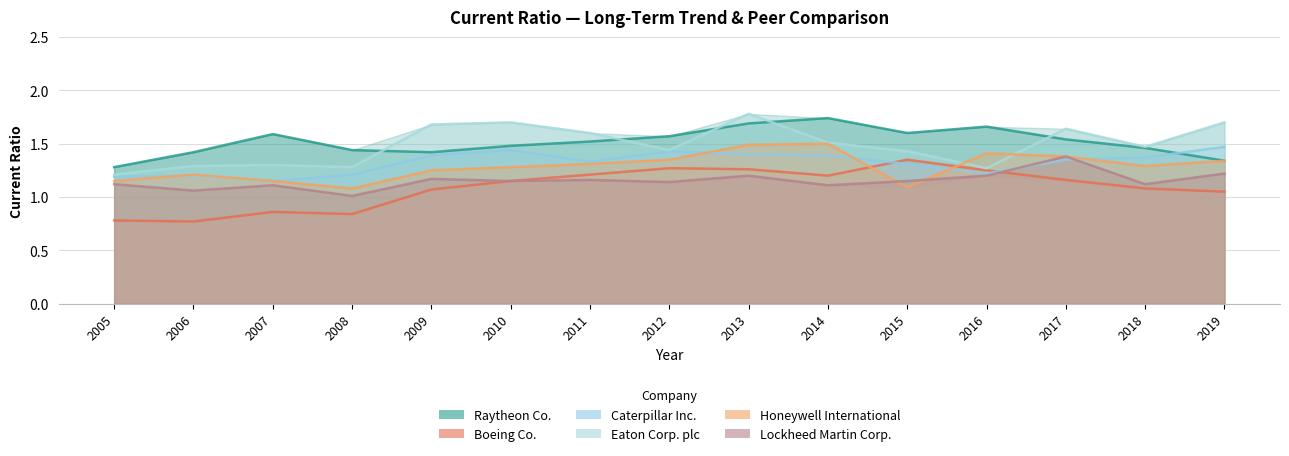

True or false: Eaton Corp. plc and Boeing Co. intersect in this chart.

False